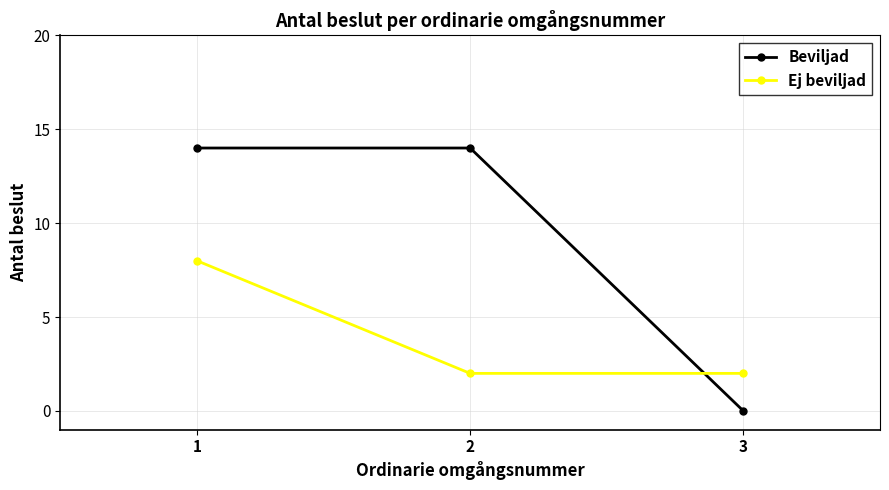

Reading left to right, what are all the values shown in this chart?

Beviljad: 14	14	0
Ej beviljad: 8	2	2